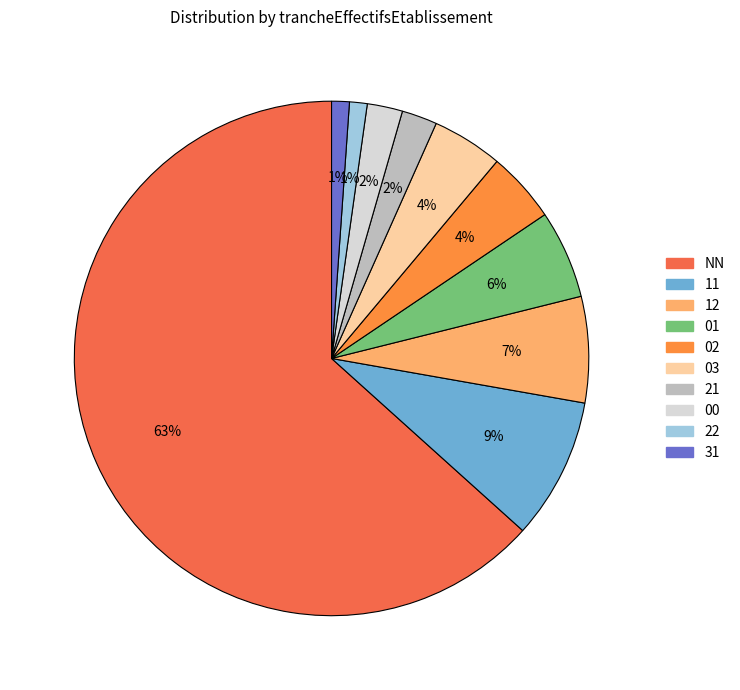

Is it true that 01 is 6% of the pie?

True